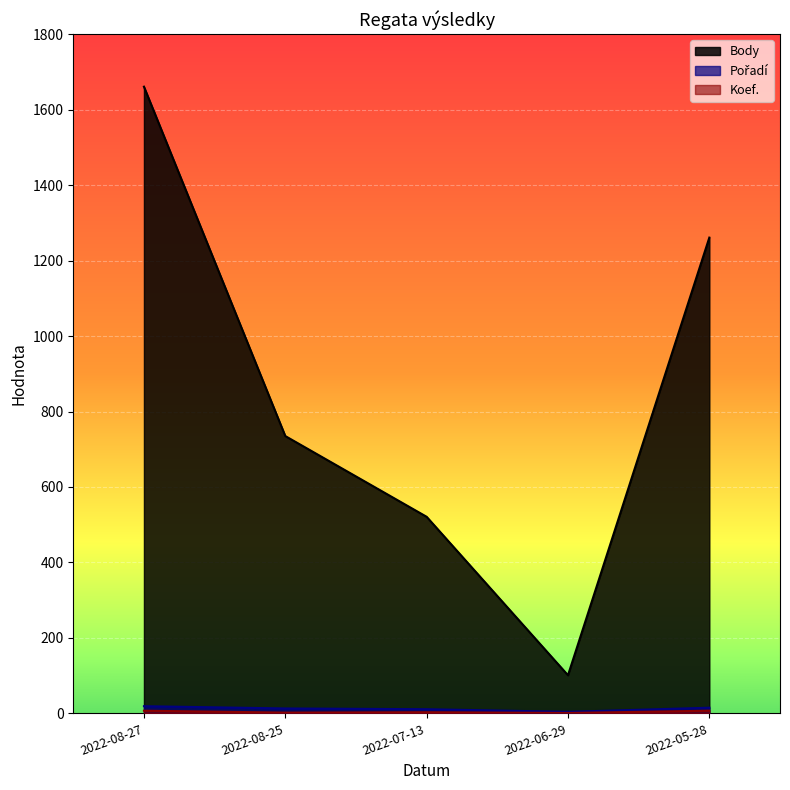

How many lines are shown in the chart?

3